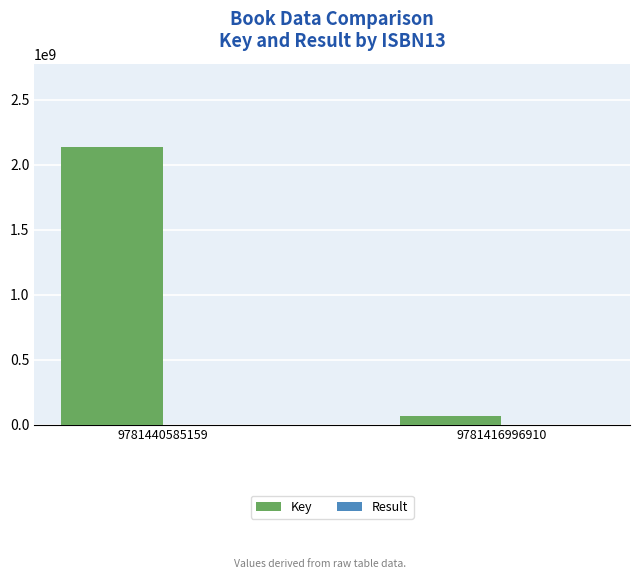

Which series has the largest total across all categories?

Key